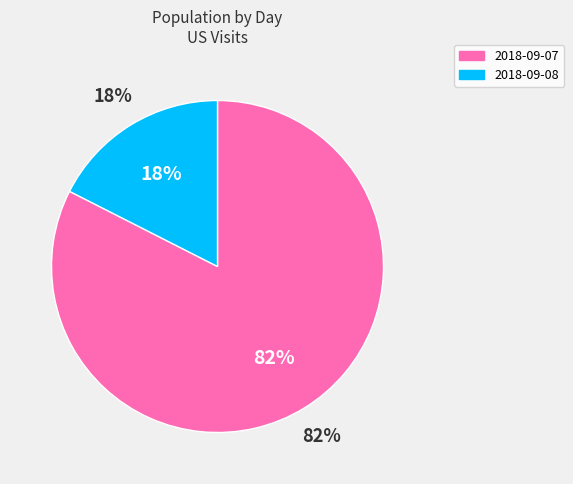

What is the largest slice in the pie chart?

2018-09-07